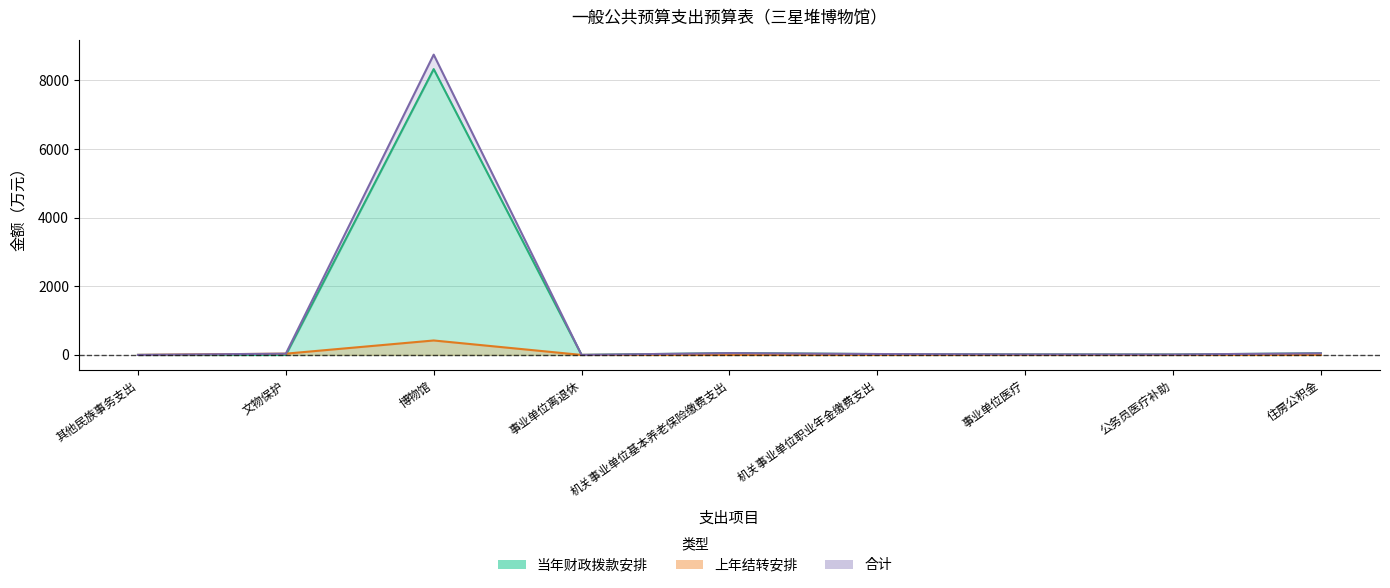

What position from the right is 住房公积金?

1